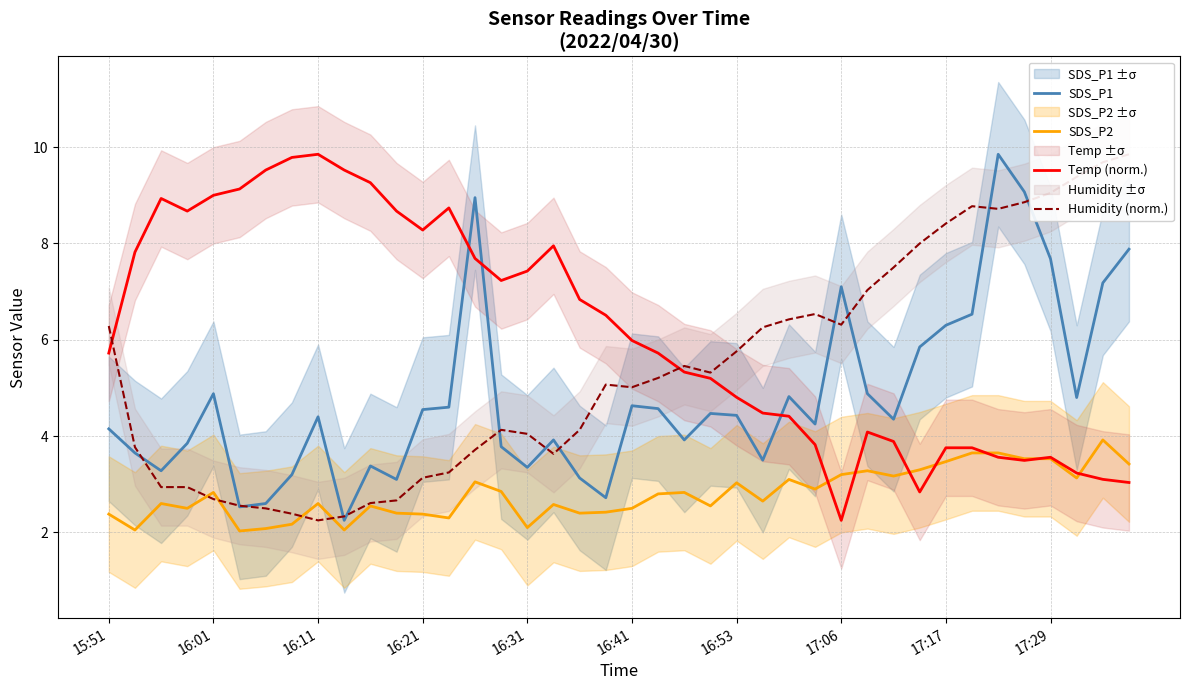

Where does the Temp (norm.) series first go above 5?

15:51